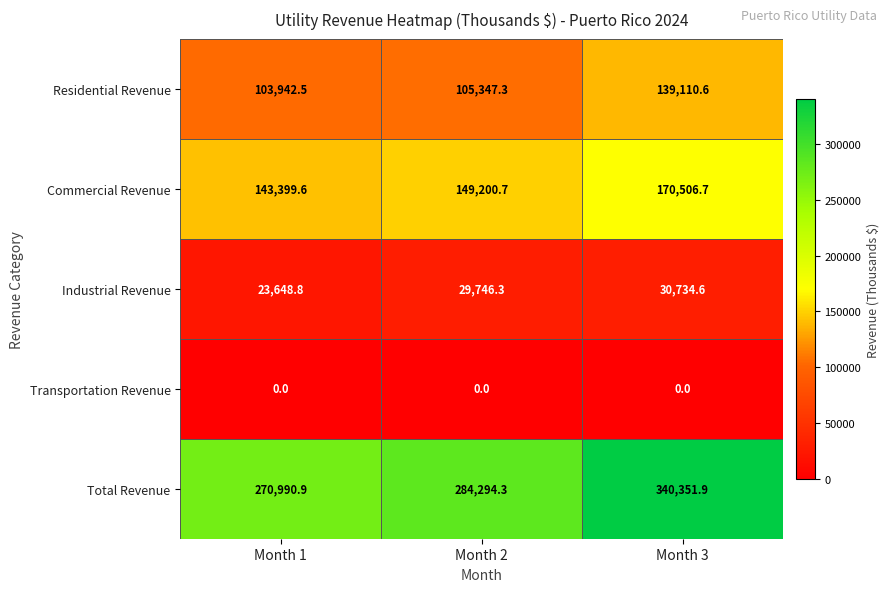

At how many categories does at least one series exceed 92844?

3